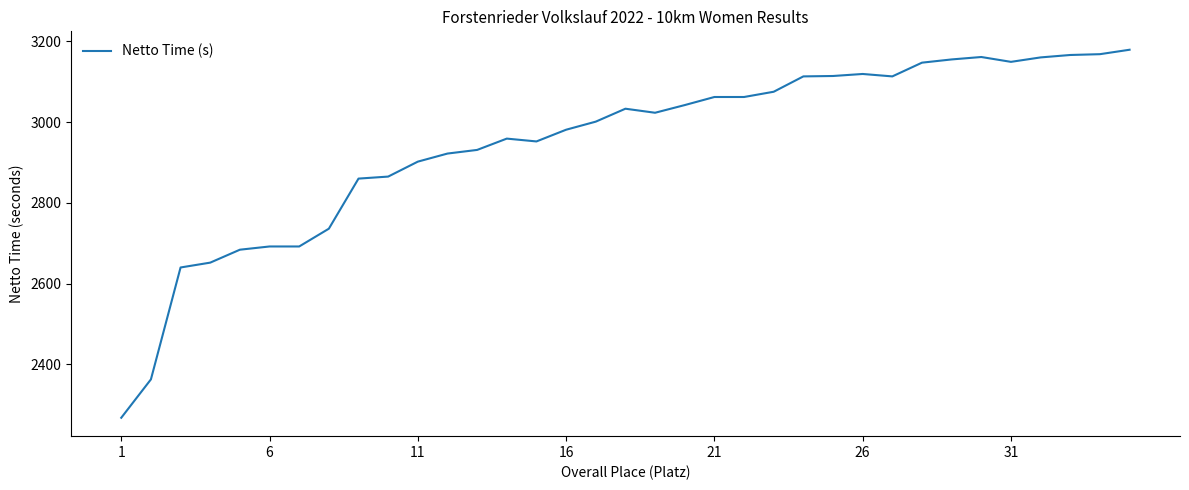

What is the minimum value shown in the chart?

2268